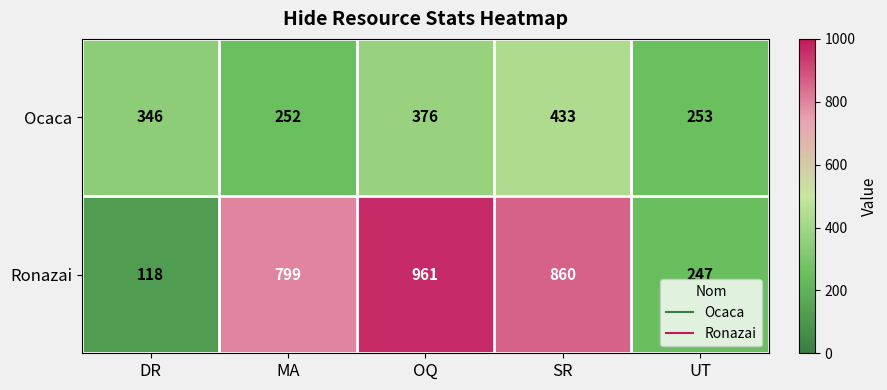

Which series has the widest spread of values?

Ronazai